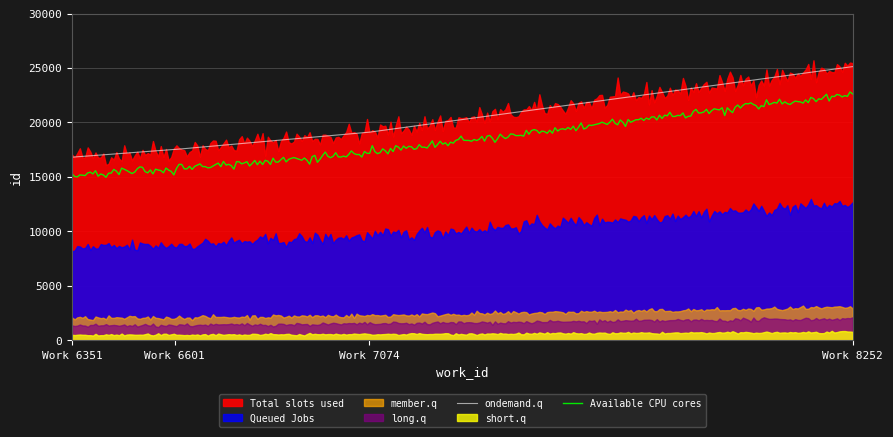

List the labels in order of value, largest first.

8252, 7074, 6601, 6351